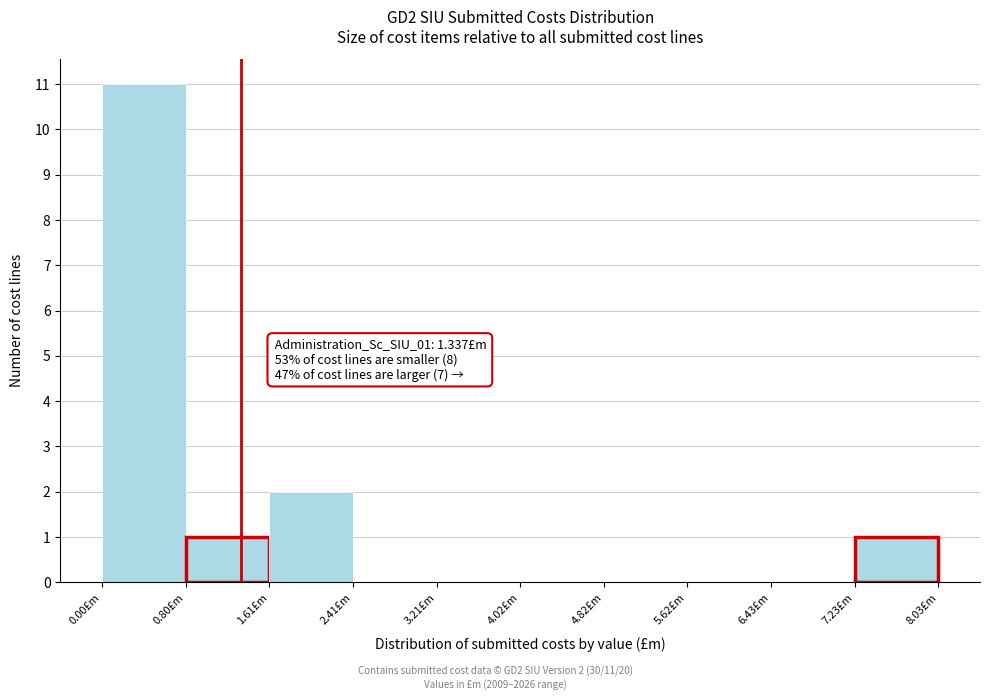

Over which range of the x-axis is the bar tallest?

0.0 to 0.8